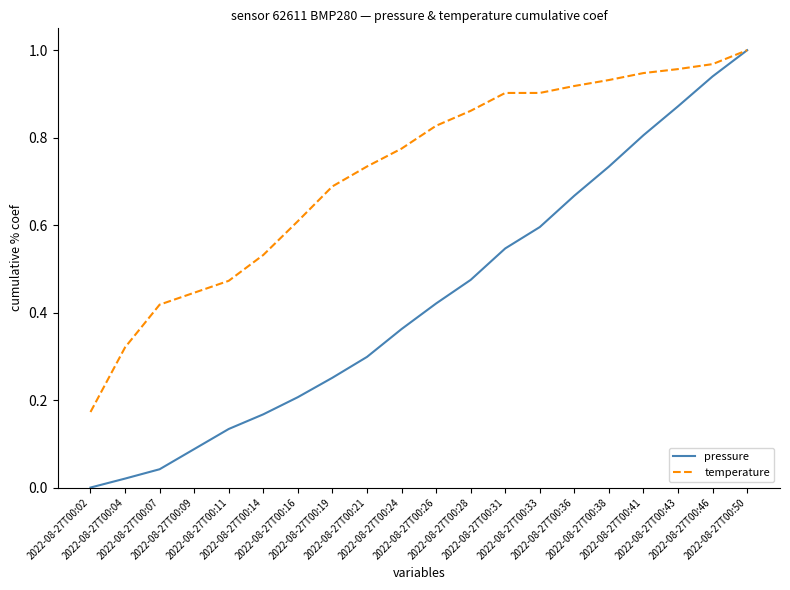

Which series has the largest range (max minus min)?

pressure